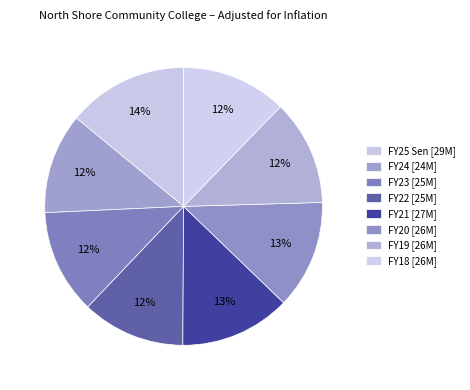

To the nearest percent, what portion does FY24 represent?

12%